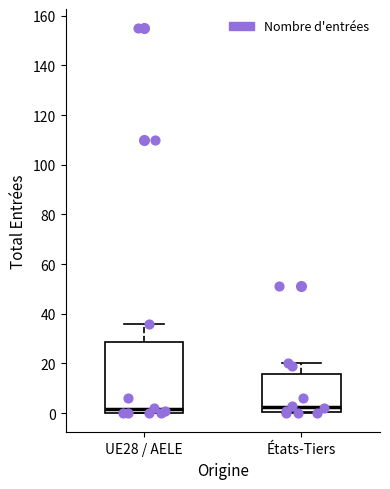

Reading left to right, read every box against the y-axis: the position of its median line, the range the box covers, and the ends of its whiskers. The values are not printed on the chart, so give them approximately, as read against the axis.

UE28 / AELE: median 2, box 0 to 28, whiskers 0 to 36
États-Tiers: median 2, box 0 to 16, whiskers 0 to 20